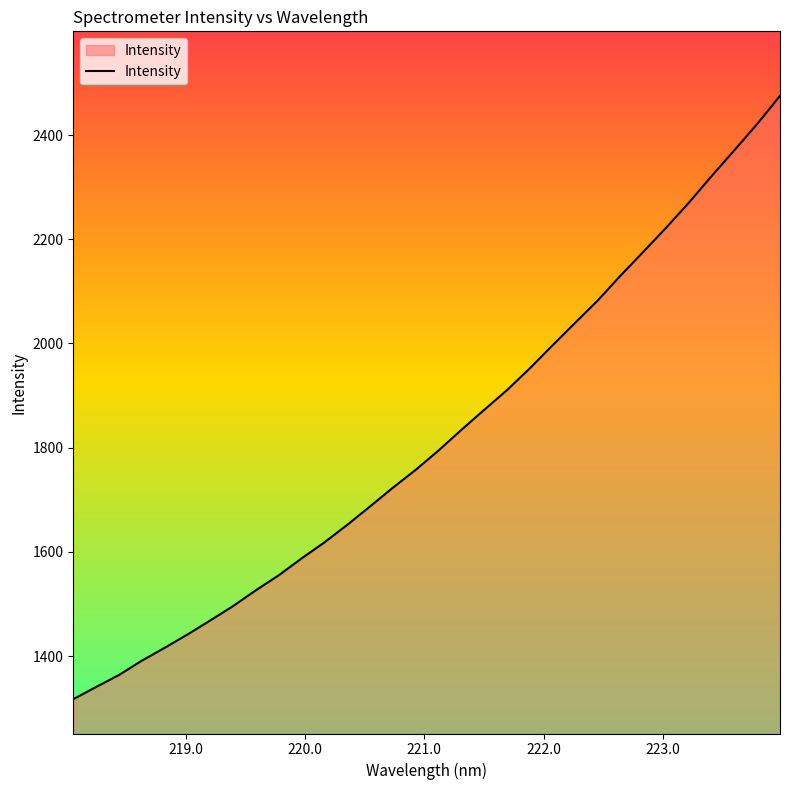

What is the difference between the maximum and minimum values?

1158.1